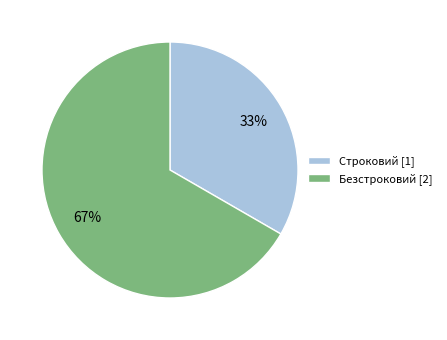

To the nearest percent, what is the combined percentage of Строковий [1] and Безстроковий [2]?

100%